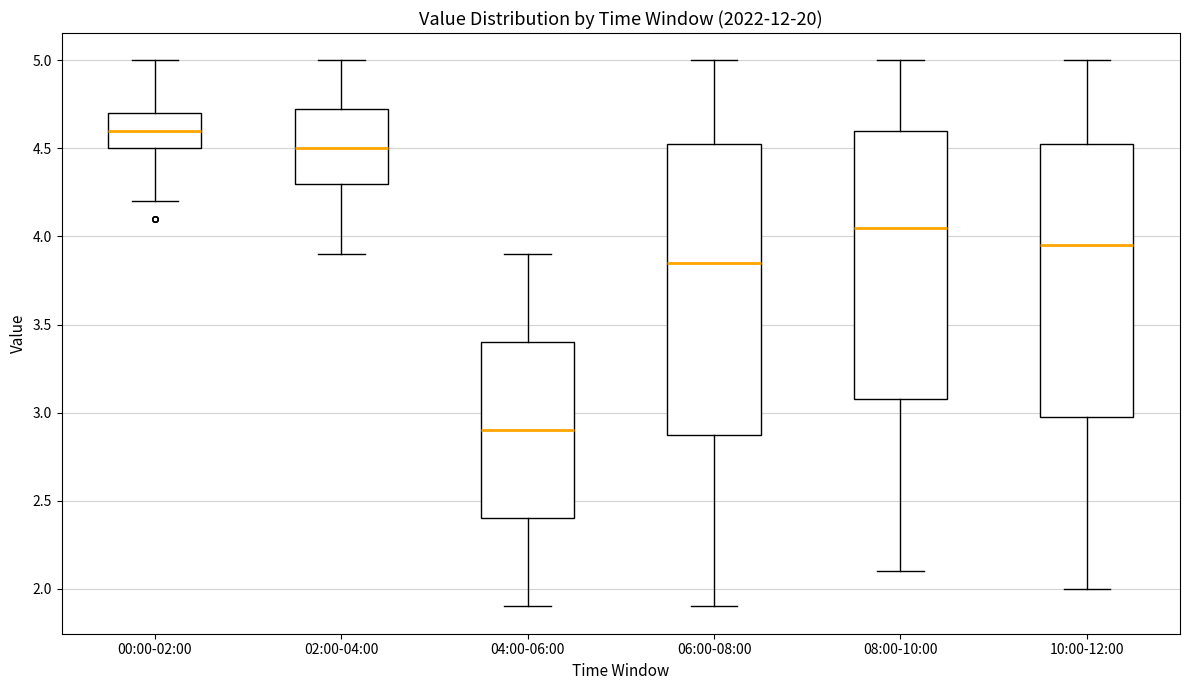

Where does the median line of the box for 08:00-10:00 sit on the y-axis? The values are not printed on the chart, so give them approximately, as read against the axis.

4.05